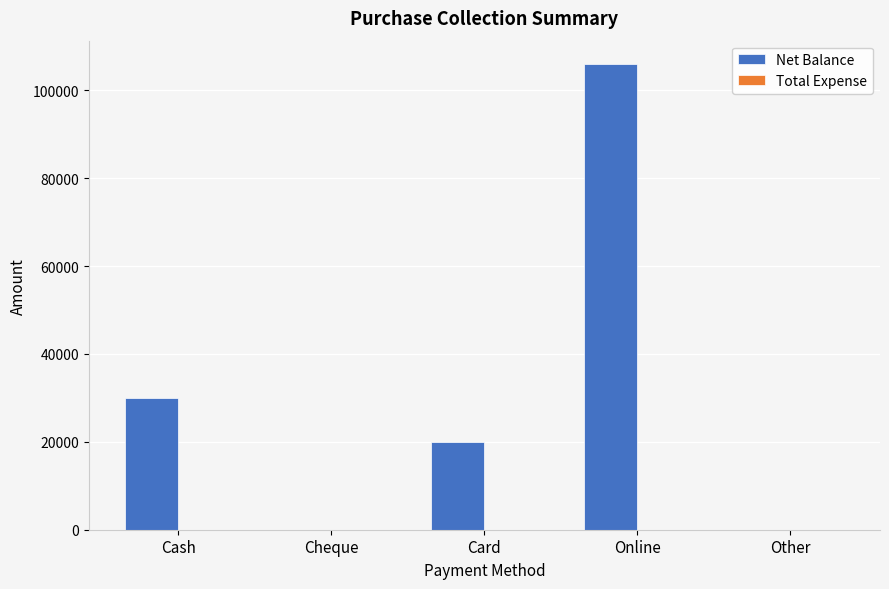

What is the maximum value shown in the chart?

106000